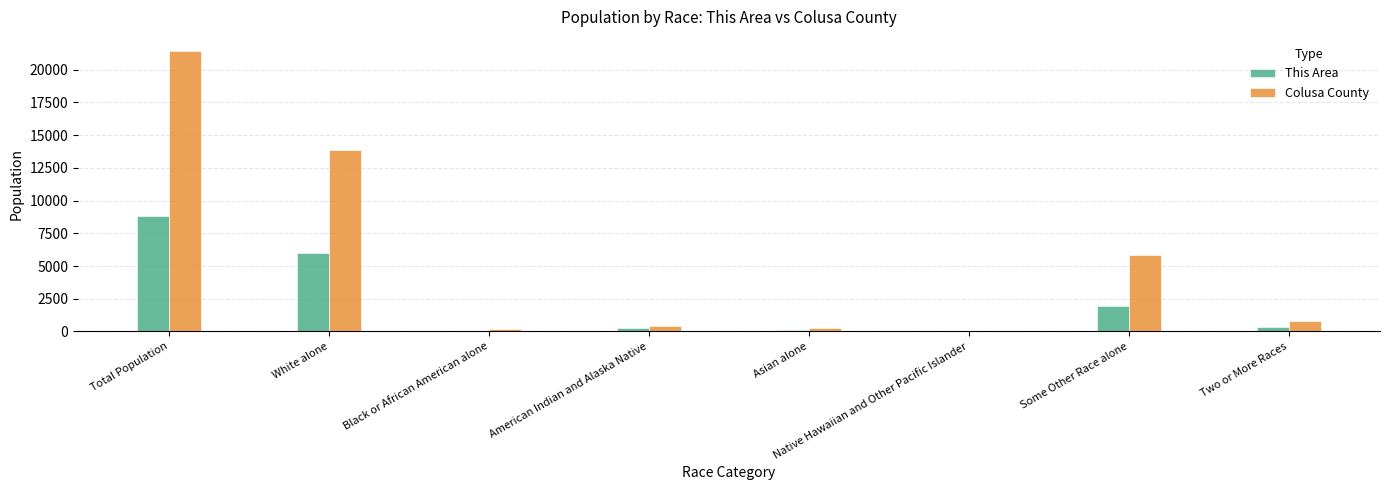

Count the number of data series in this chart.

2